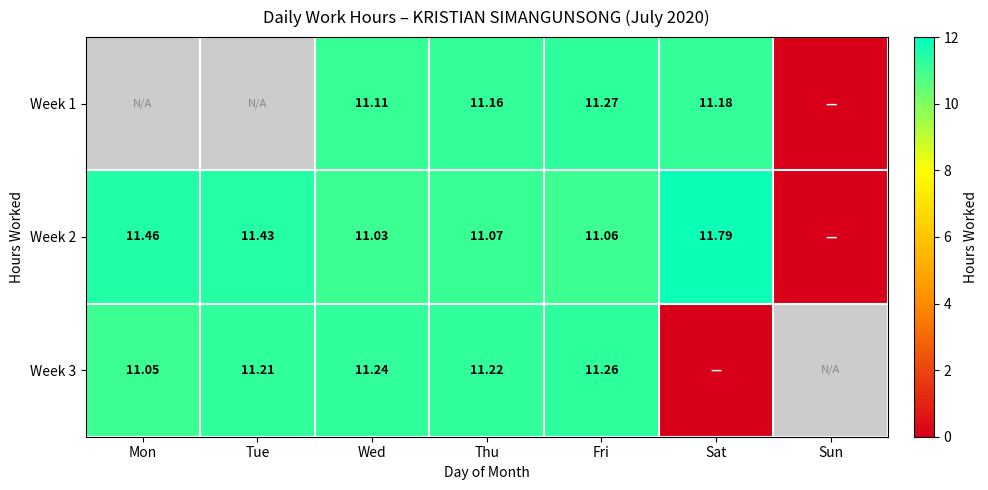

Is the value of Week 3 at Mon greater than the value of Week 2 at Mon?

No